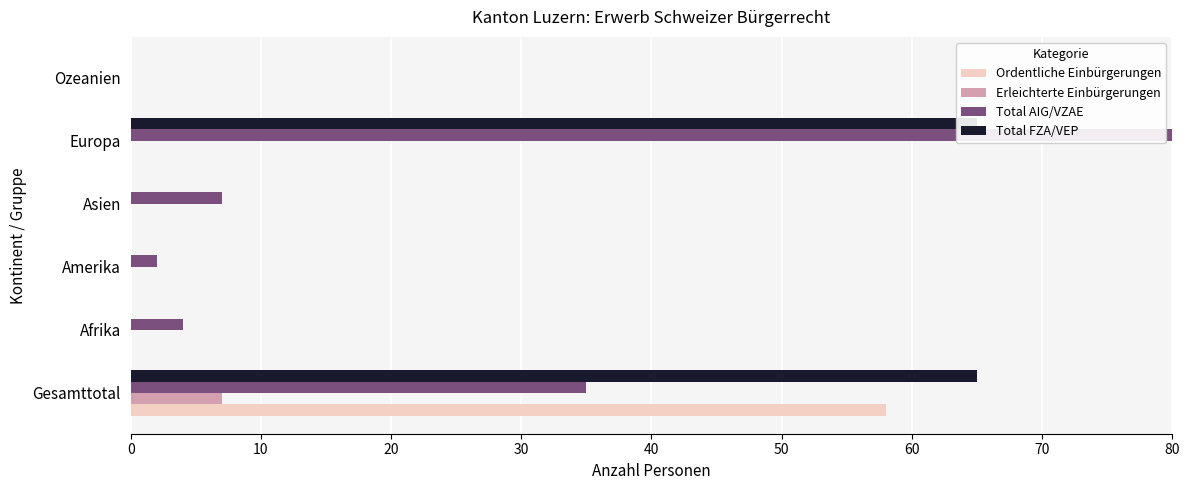

How many data points does each series have?

6